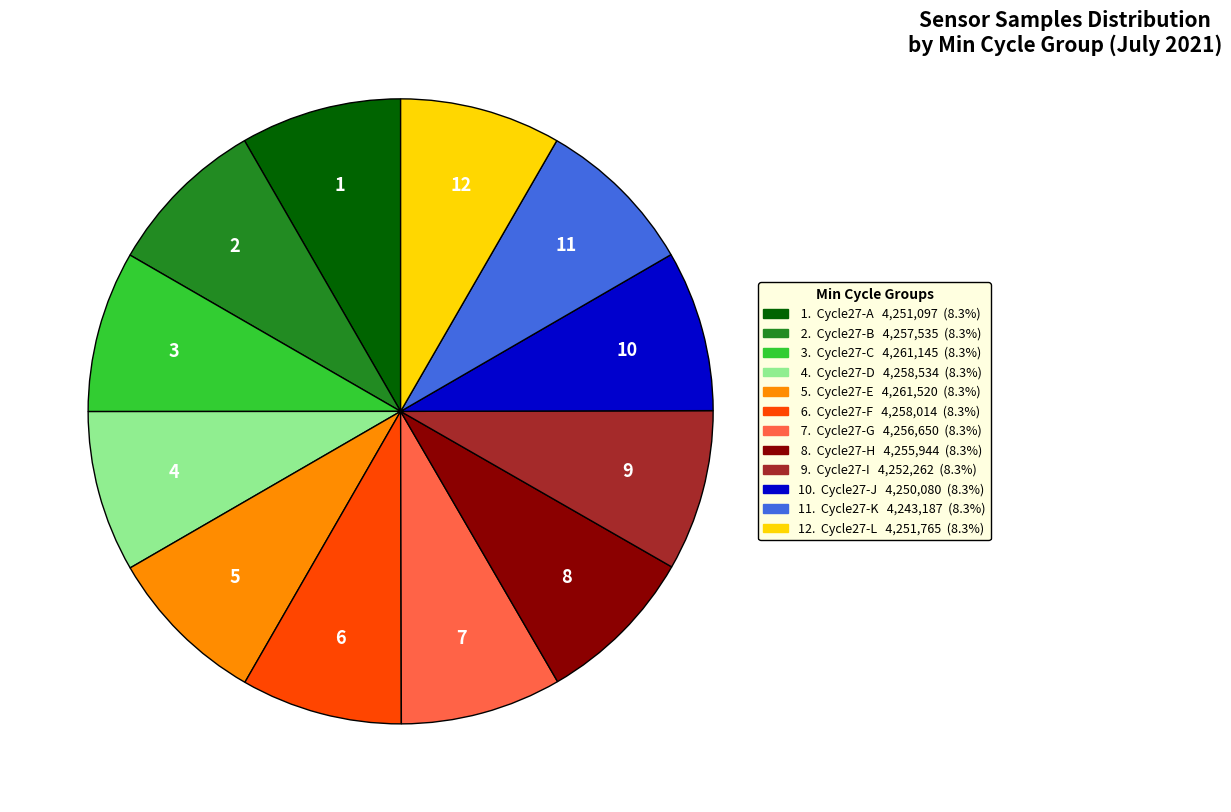

Is there a majority slice in this chart?

No